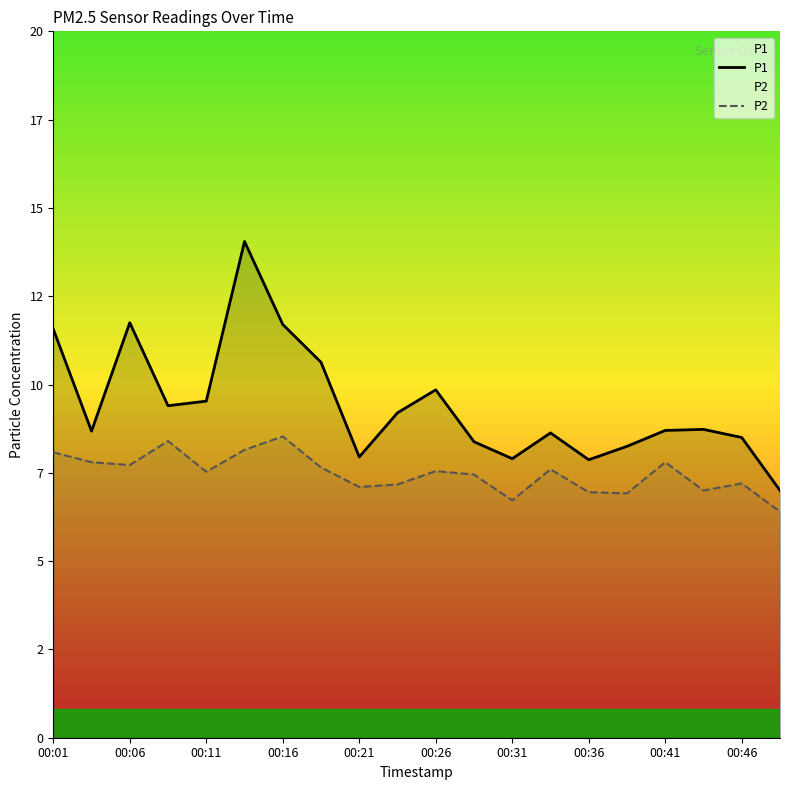

Does the chart display data point markers on the line(s)?

No